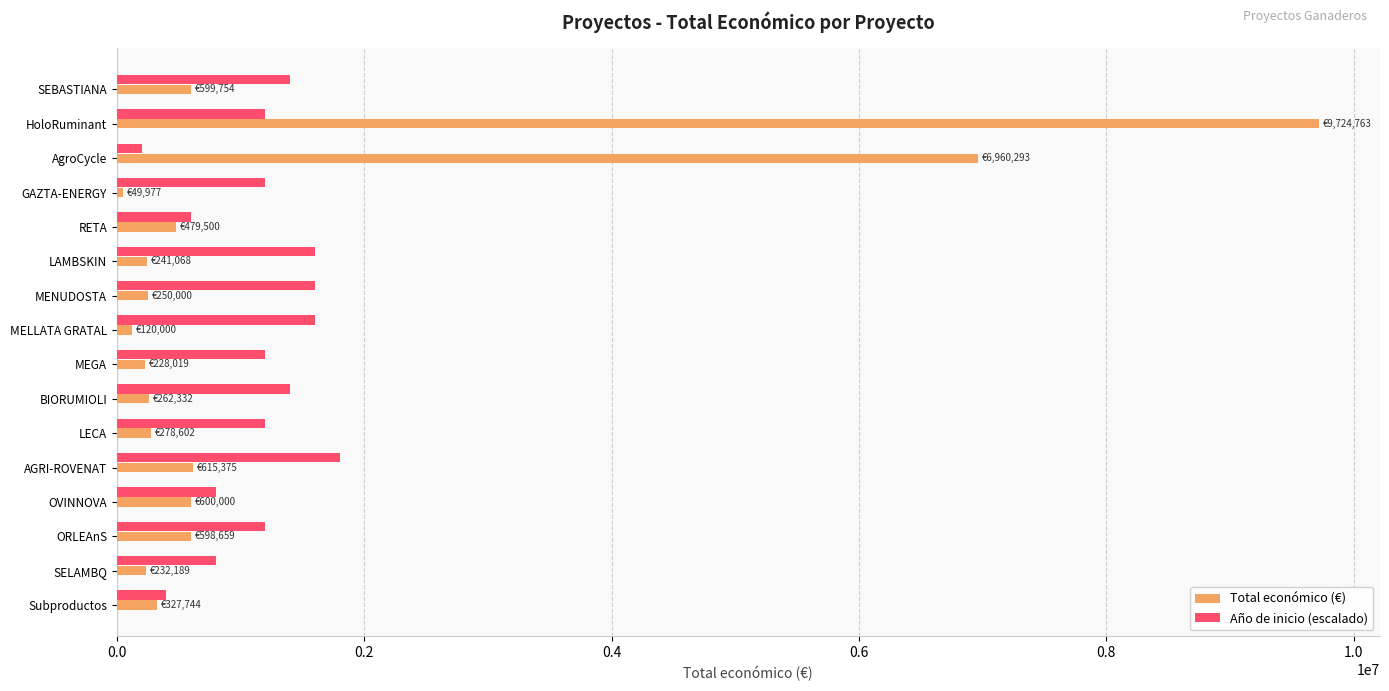

What is the minimum value for Total económico (€)?

49977